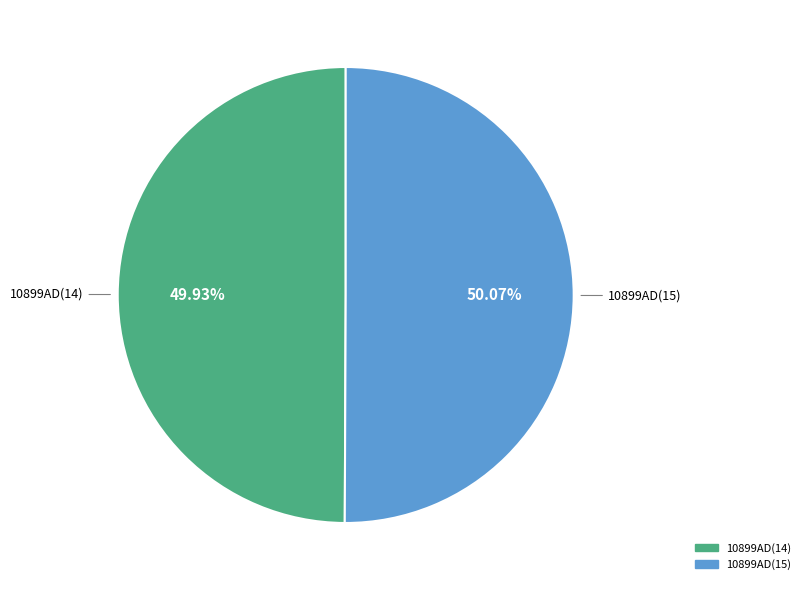

What is the ratio of the value at 10899AD(15) to the value at 10899AD(14)?

1.0